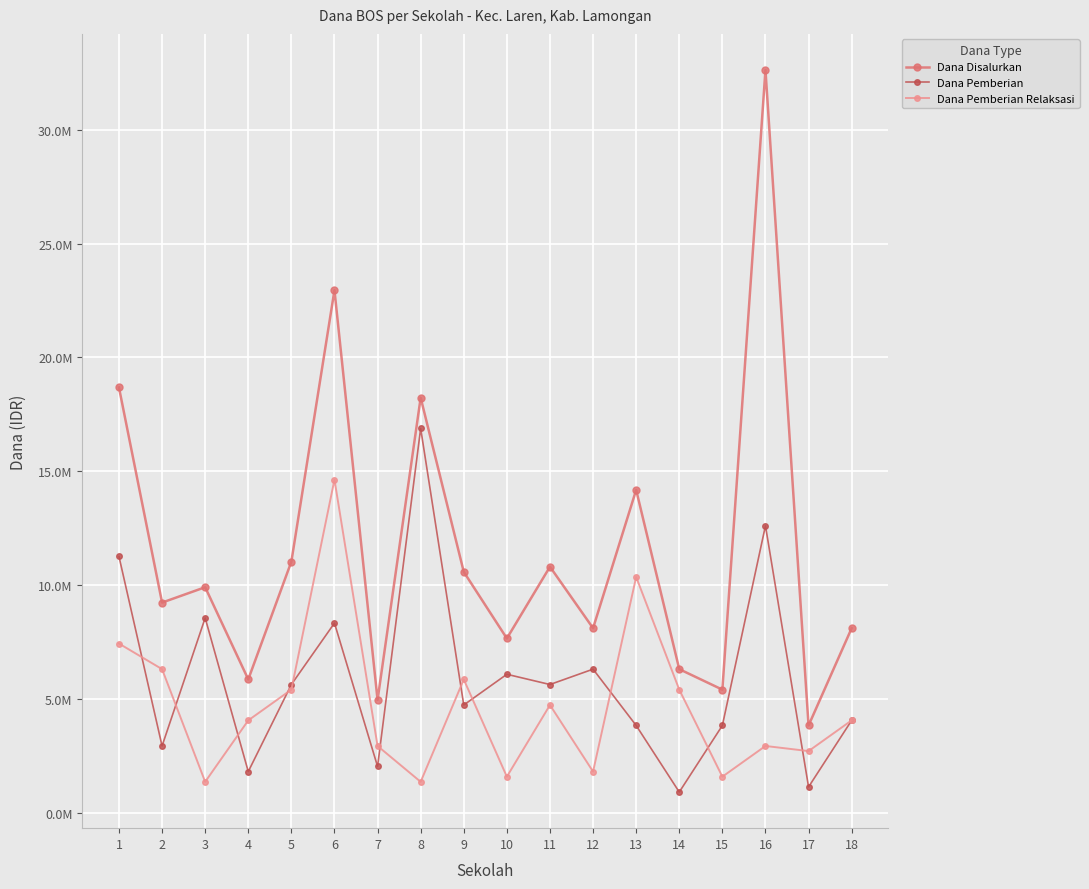

What are all the series names shown in the legend?

Dana Disalurkan, Dana Pemberian, Dana Pemberian Relaksasi